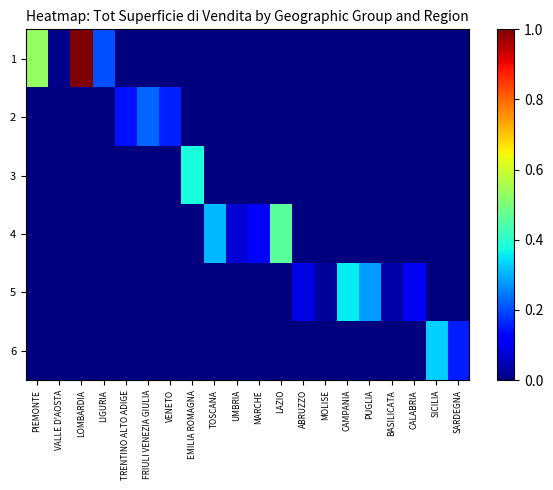

Reading left to right, transcribe all the data shown in this chart.

1: PIEMONTE=0.5	VALLE D'AOSTA=0.0	LOMBARDIA=1.0	LIGURIA=0.2	TRENTINO ALTO ADIGE=0.0	FRIULI VENEZIA GIULIA=0.0	VENETO=0.0	EMILIA ROMAGNA=0.0	TOSCANA=0.0	UMBRIA=0.0	MARCHE=0.0	LAZIO=0.0	ABRUZZO=0.0	MOLISE=0.0	CAMPANIA=0.0	PUGLIA=0.0	BASILICATA=0.0	CALABRIA=0.0	SICILIA=0.0	SARDEGNA=0.0
2: PIEMONTE=0.0	VALLE D'AOSTA=0.0	LOMBARDIA=0.0	LIGURIA=0.0	TRENTINO ALTO ADIGE=0.1	FRIULI VENEZIA GIULIA=0.2	VENETO=0.2	EMILIA ROMAGNA=0.0	TOSCANA=0.0	UMBRIA=0.0	MARCHE=0.0	LAZIO=0.0	ABRUZZO=0.0	MOLISE=0.0	CAMPANIA=0.0	PUGLIA=0.0	BASILICATA=0.0	CALABRIA=0.0	SICILIA=0.0	SARDEGNA=0.0
3: PIEMONTE=0.0	VALLE D'AOSTA=0.0	LOMBARDIA=0.0	LIGURIA=0.0	TRENTINO ALTO ADIGE=0.0	FRIULI VENEZIA GIULIA=0.0	VENETO=0.0	EMILIA ROMAGNA=0.4	TOSCANA=0.0	UMBRIA=0.0	MARCHE=0.0	LAZIO=0.0	ABRUZZO=0.0	MOLISE=0.0	CAMPANIA=0.0	PUGLIA=0.0	BASILICATA=0.0	CALABRIA=0.0	SICILIA=0.0	SARDEGNA=0.0
4: PIEMONTE=0.0	VALLE D'AOSTA=0.0	LOMBARDIA=0.0	LIGURIA=0.0	TRENTINO ALTO ADIGE=0.0	FRIULI VENEZIA GIULIA=0.0	VENETO=0.0	EMILIA ROMAGNA=0.0	TOSCANA=0.3	UMBRIA=0.1	MARCHE=0.1	LAZIO=0.5	ABRUZZO=0.0	MOLISE=0.0	CAMPANIA=0.0	PUGLIA=0.0	BASILICATA=0.0	CALABRIA=0.0	SICILIA=0.0	SARDEGNA=0.0
5: PIEMONTE=0.0	VALLE D'AOSTA=0.0	LOMBARDIA=0.0	LIGURIA=0.0	TRENTINO ALTO ADIGE=0.0	FRIULI VENEZIA GIULIA=0.0	VENETO=0.0	EMILIA ROMAGNA=0.0	TOSCANA=0.0	UMBRIA=0.0	MARCHE=0.0	LAZIO=0.0	ABRUZZO=0.1	MOLISE=0.0	CAMPANIA=0.4	PUGLIA=0.3	BASILICATA=0.0	CALABRIA=0.1	SICILIA=0.0	SARDEGNA=0.0
6: PIEMONTE=0.0	VALLE D'AOSTA=0.0	LOMBARDIA=0.0	LIGURIA=0.0	TRENTINO ALTO ADIGE=0.0	FRIULI VENEZIA GIULIA=0.0	VENETO=0.0	EMILIA ROMAGNA=0.0	TOSCANA=0.0	UMBRIA=0.0	MARCHE=0.0	LAZIO=0.0	ABRUZZO=0.0	MOLISE=0.0	CAMPANIA=0.0	PUGLIA=0.0	BASILICATA=0.0	CALABRIA=0.0	SICILIA=0.3	SARDEGNA=0.2